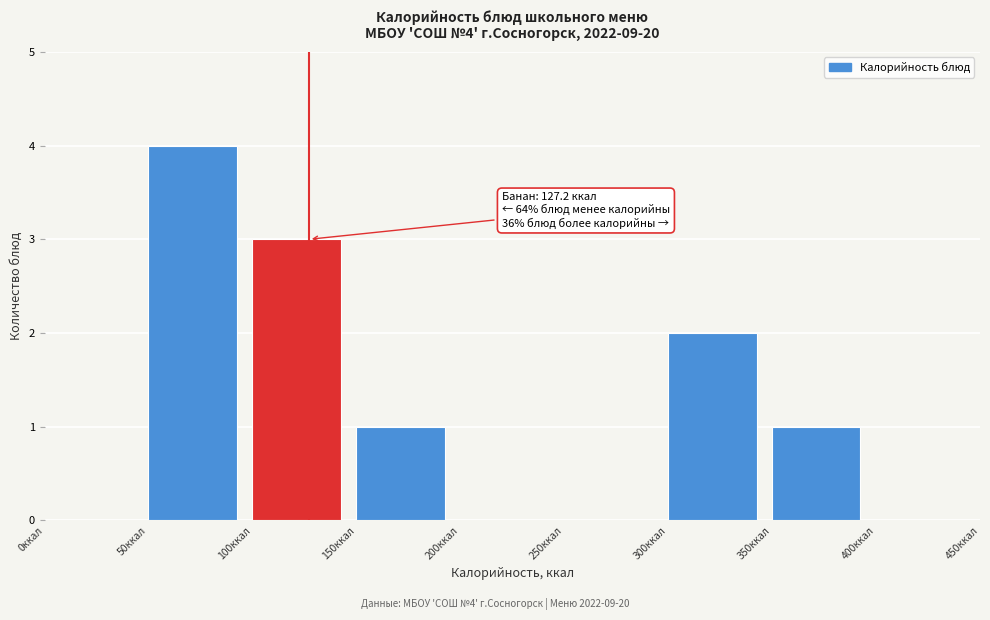

Which range on the x-axis has the tallest bar?

50 to 100